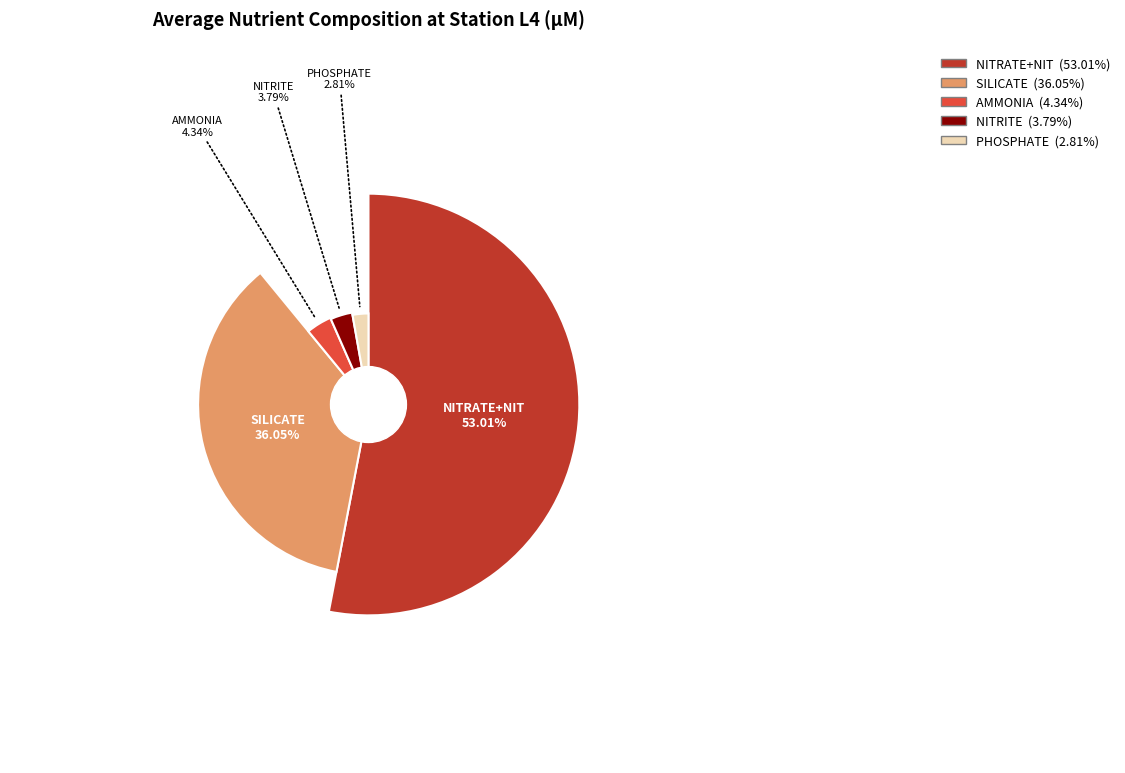

How many slices are in this pie chart?

5